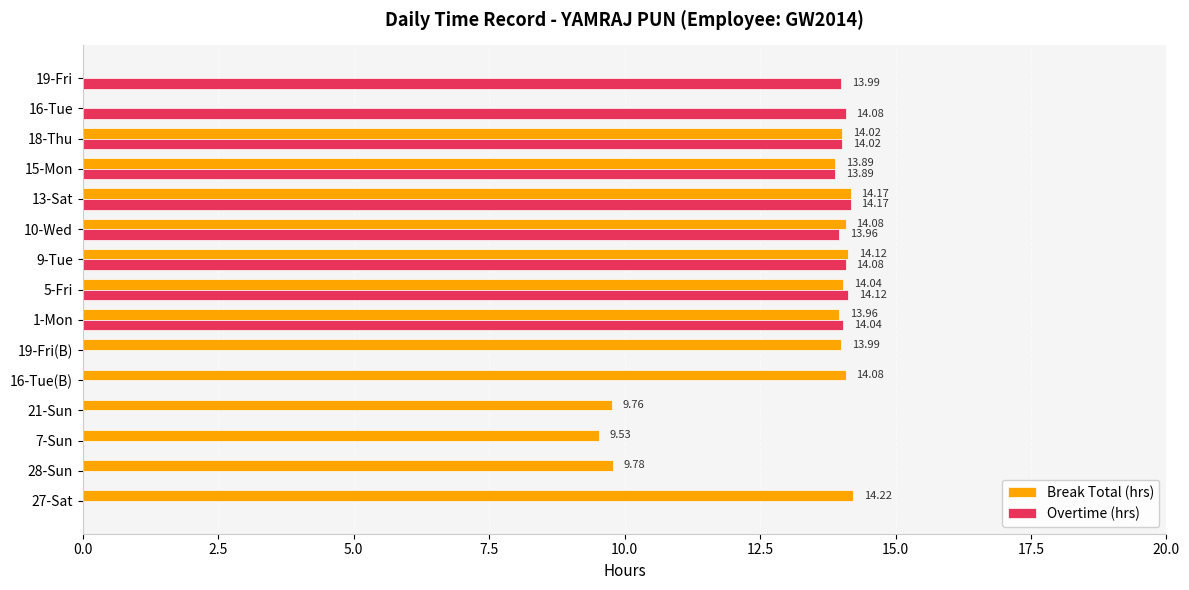

At which category is the sum across all series the highest?

13-Sat